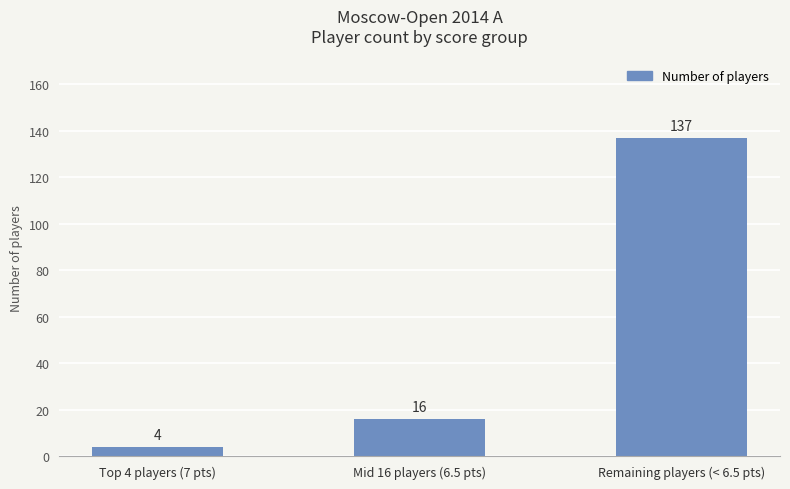

What is the label of the 2nd bar from the left?

Mid 16 players (6.5 pts)